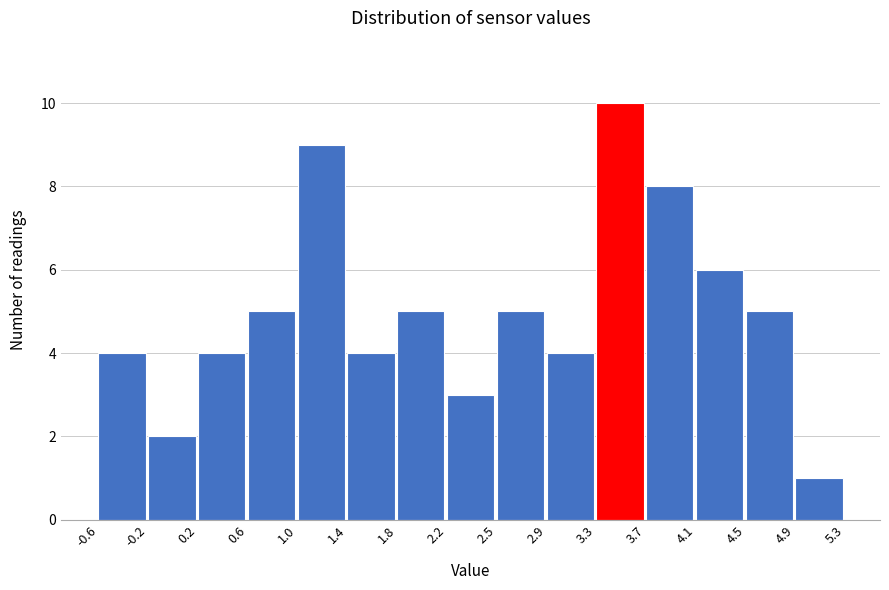

Reading left to right, list every bar in this chart as the range it spans on the x-axis followed by its height. The values are not printed on the chart, so give them approximately, as read against the axis.

-0.6 to -0.2: 4
-0.2 to 0.2: 2
0.2 to 0.6: 4
0.6 to 1.0: 5
1.0 to 1.4: 9
1.4 to 1.8: 4
1.8 to 2.2: 5
2.2 to 2.5: 3
2.5 to 2.9: 5
2.9 to 3.3: 4
3.3 to 3.7: 10
3.7 to 4.1: 8
4.1 to 4.5: 6
4.5 to 4.9: 5
4.9 to 5.3: 1